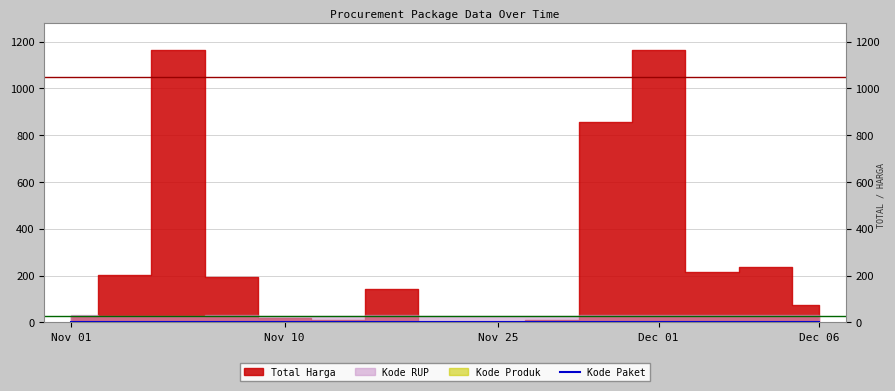

What position from the left is 12?

13